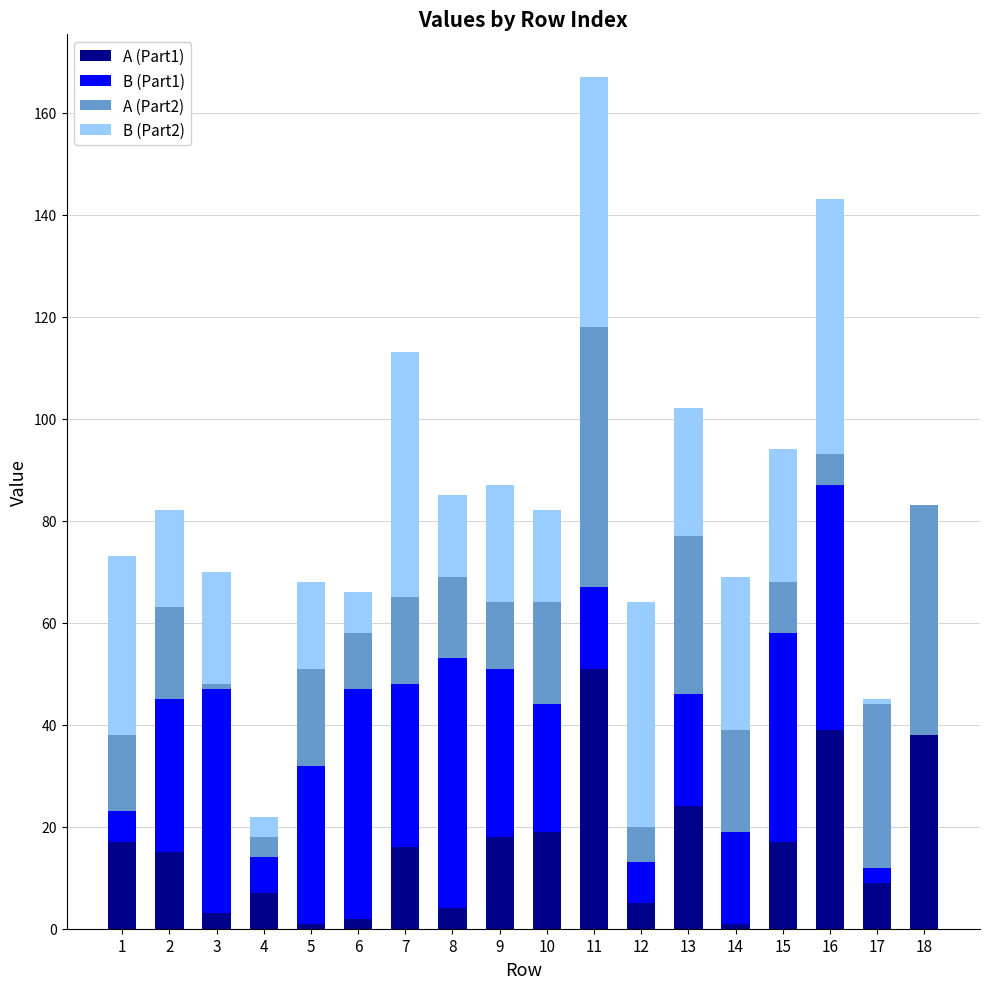

What is the average value of the B (Part2) series?

24